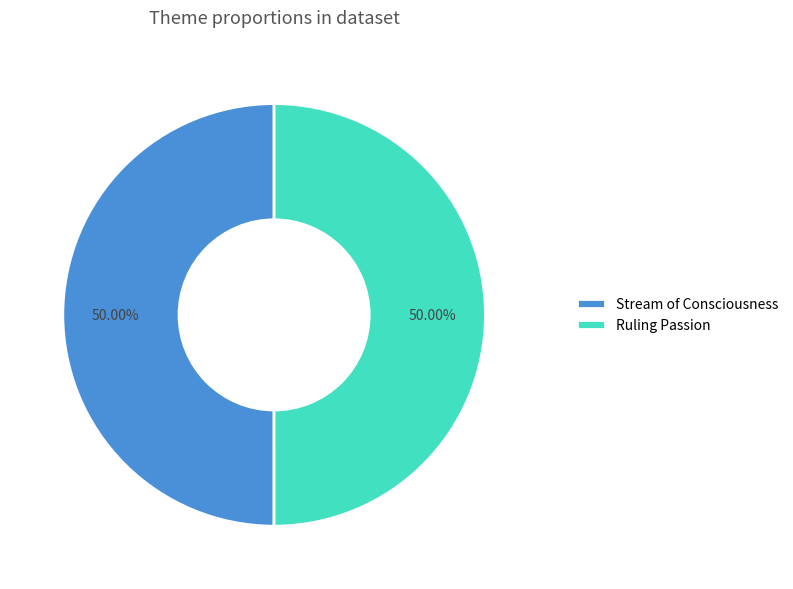

To the nearest percent, what percentage of the pie is Ruling Passion?

50%